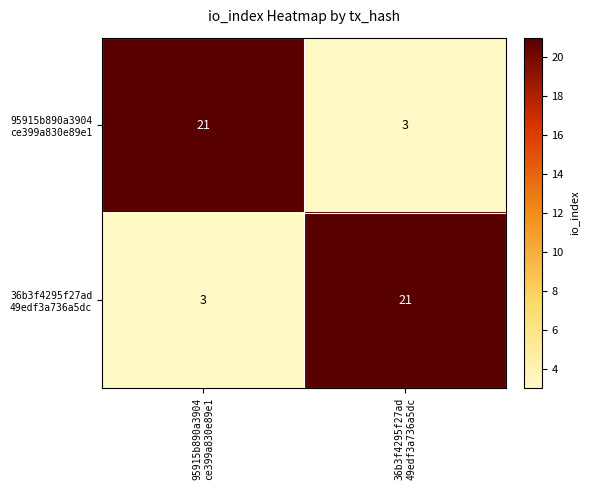

How many series are shown in this chart?

2